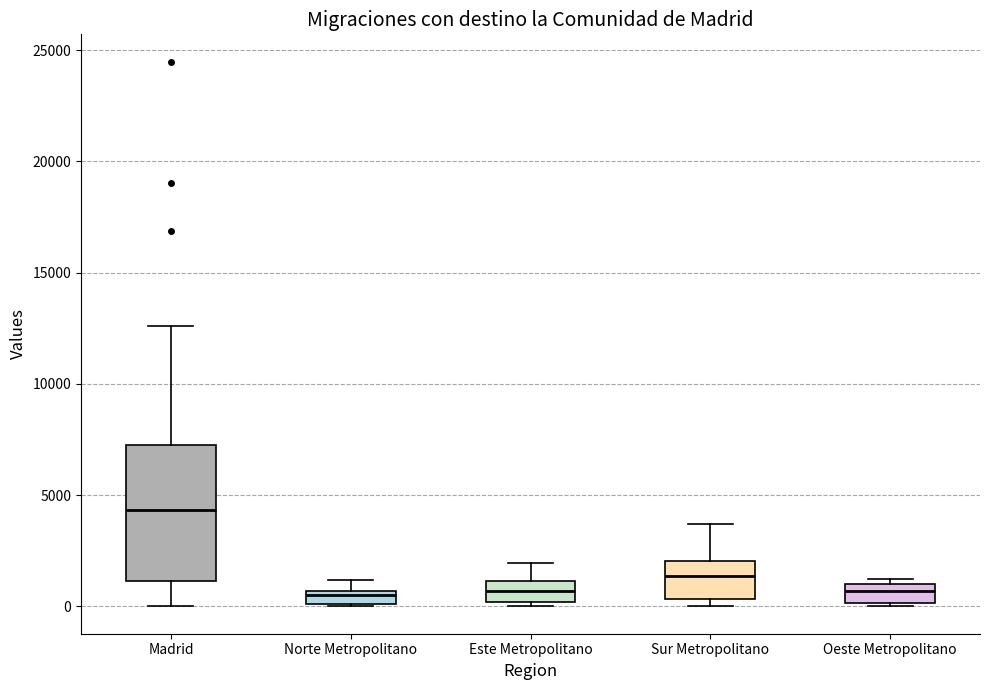

Where is the upper edge of the box for Norte Metropolitano on the y-axis? The values are not printed on the chart, so give them approximately, as read against the axis.

500